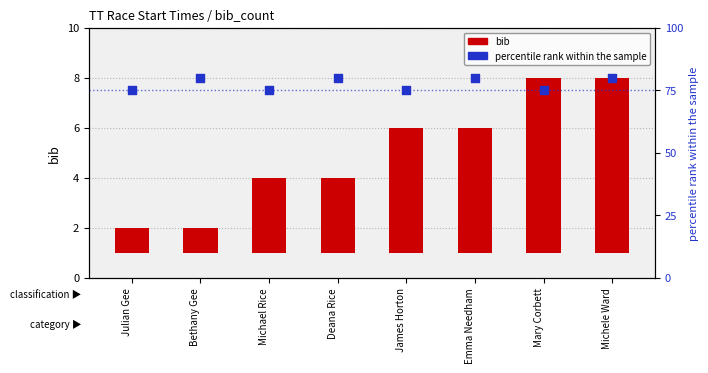

What are all the series names shown in the legend?

bib, percentile rank within the sample